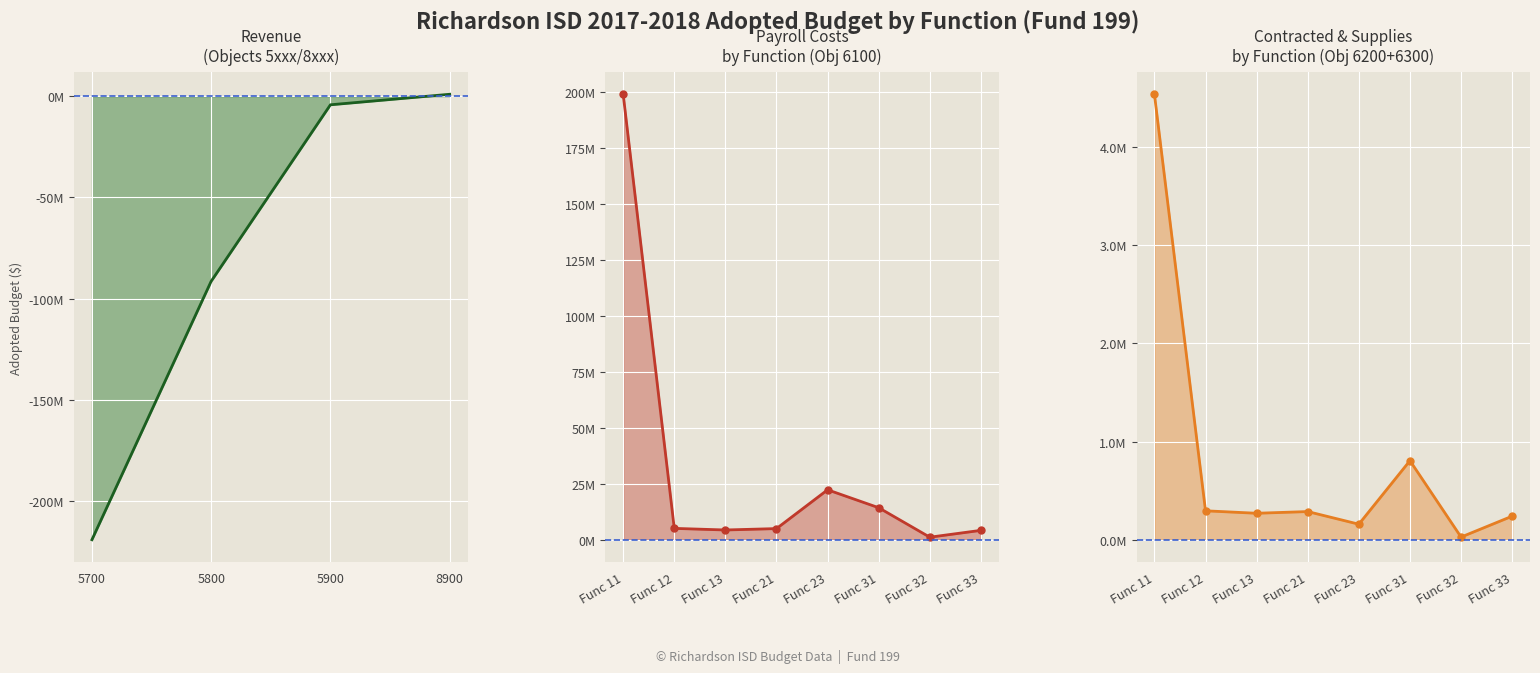

What is the minimum value for Fund 199 Support Services (Func 21-23)?

126511